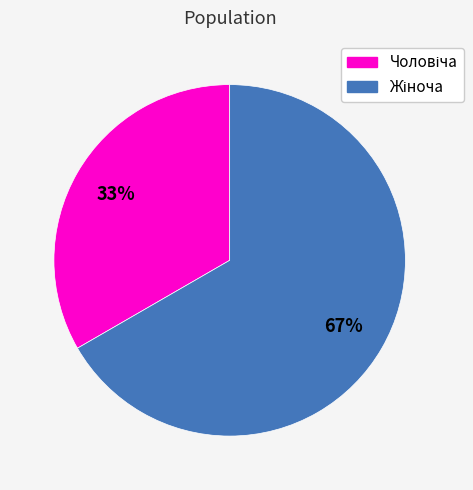

Does any single category account for the majority?

Yes